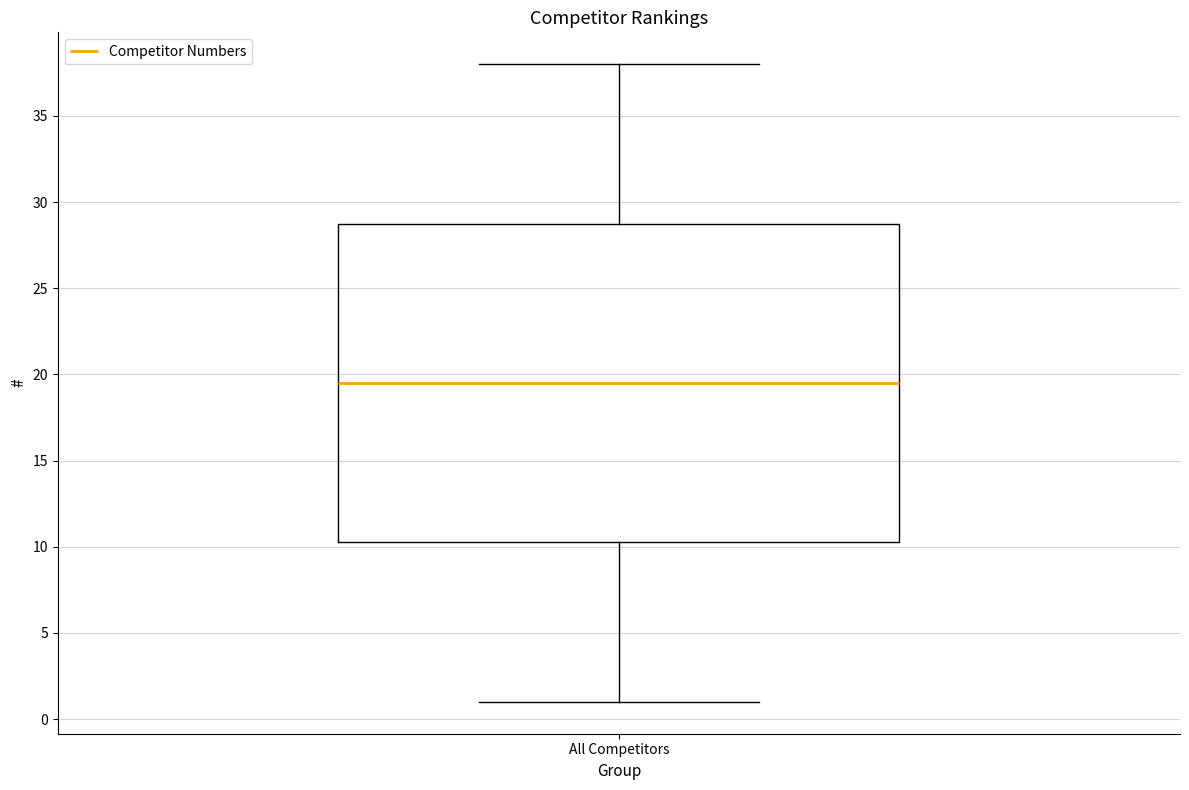

Where does the lower whisker of the box for All Competitors end on the y-axis? The values are not printed on the chart, so give them approximately, as read against the axis.

1.0